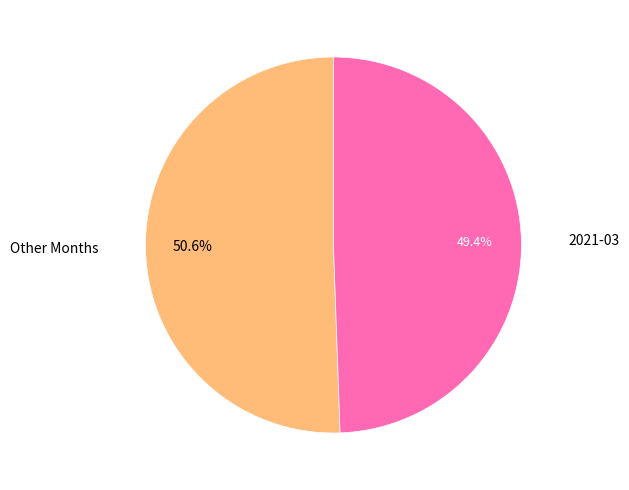

Does any single category account for the majority?

Yes